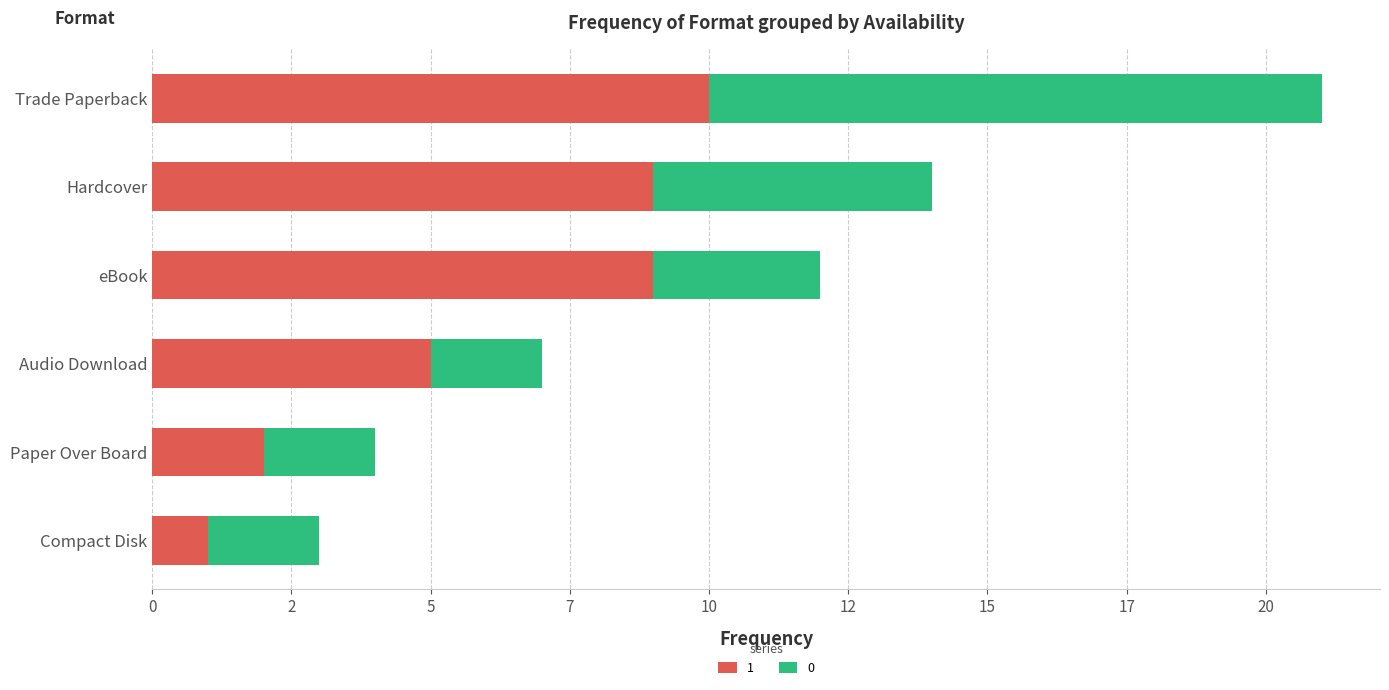

What are all the series names shown in the legend?

1, 0